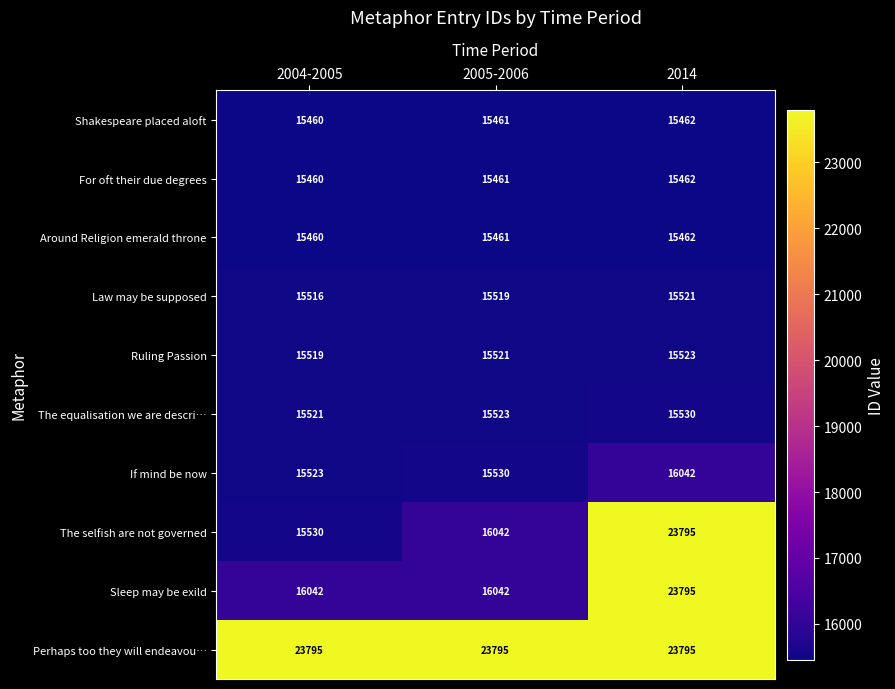

What value does the The selfish are not governed series have at 2005-2006, to the nearest 10?

16040